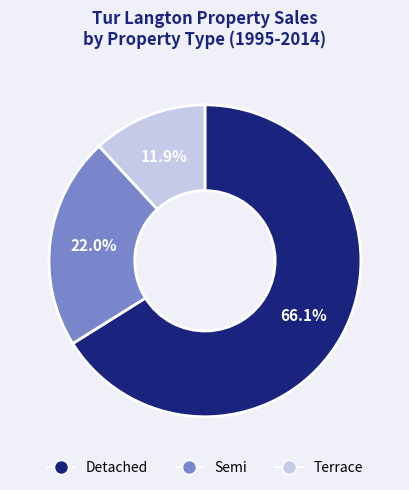

Is there a majority slice in this chart?

Yes